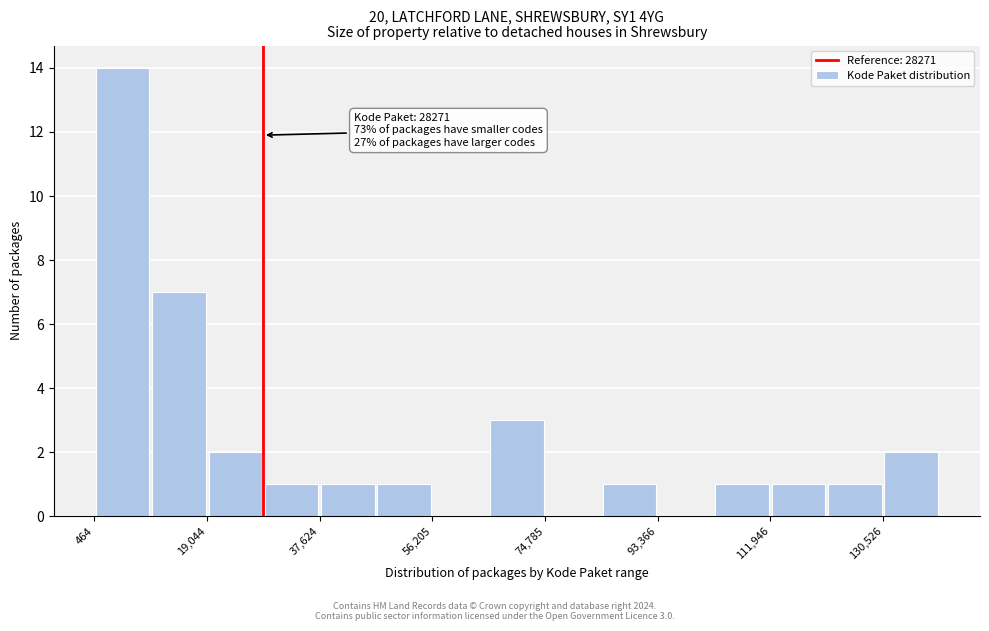

Which range on the x-axis has the tallest bar?

0 to 10000